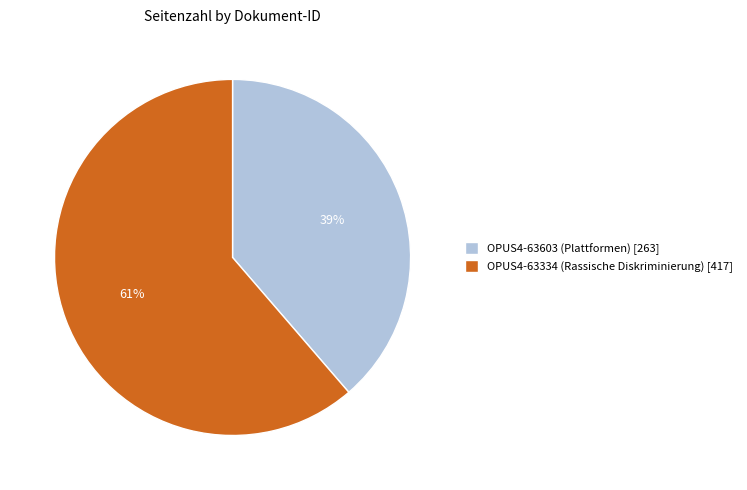

Between OPUS4-63603 (Plattformen) and OPUS4-63334 (Rassische Diskriminierung), which is larger?

OPUS4-63334 (Rassische Diskriminierung)